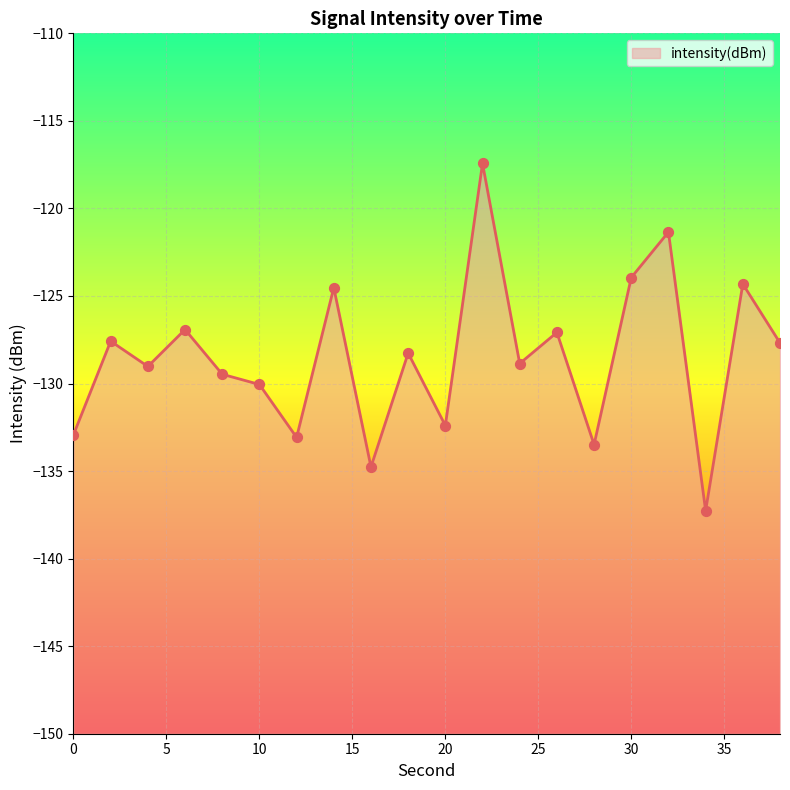

Between 10 and 12, which is larger?

10